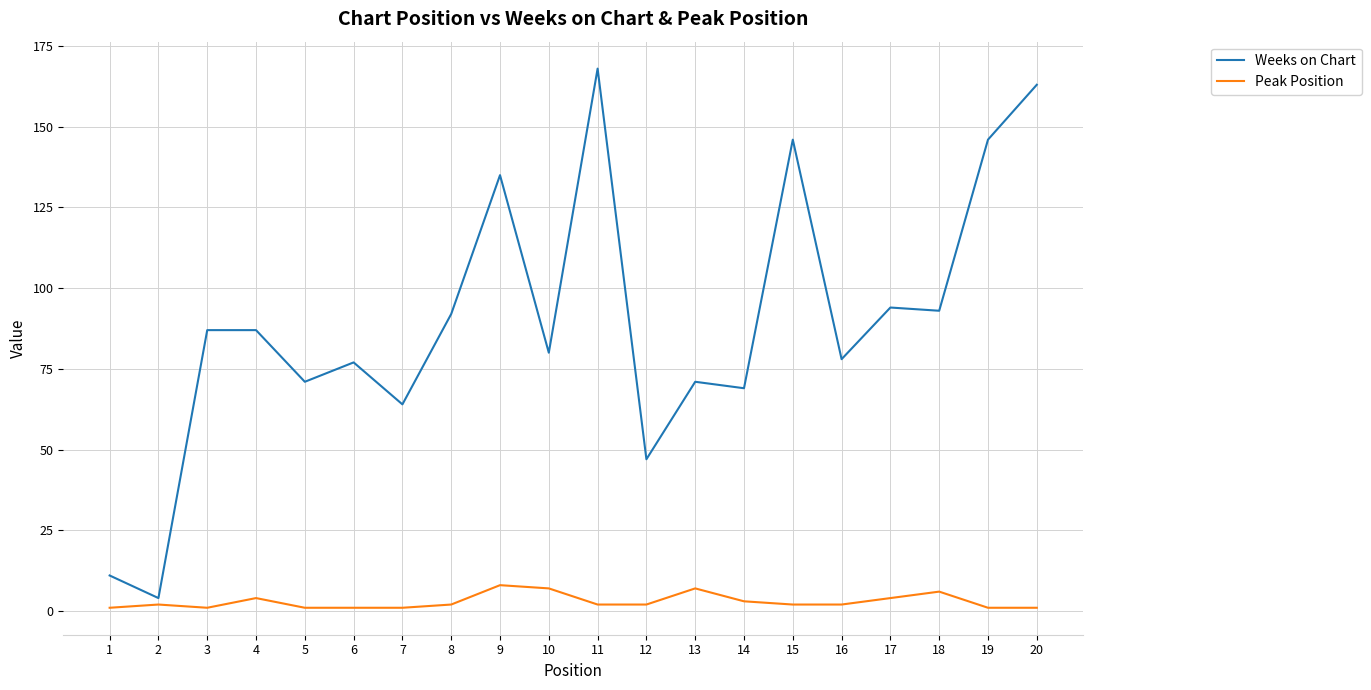

Which series has the largest range (max minus min)?

Weeks on Chart